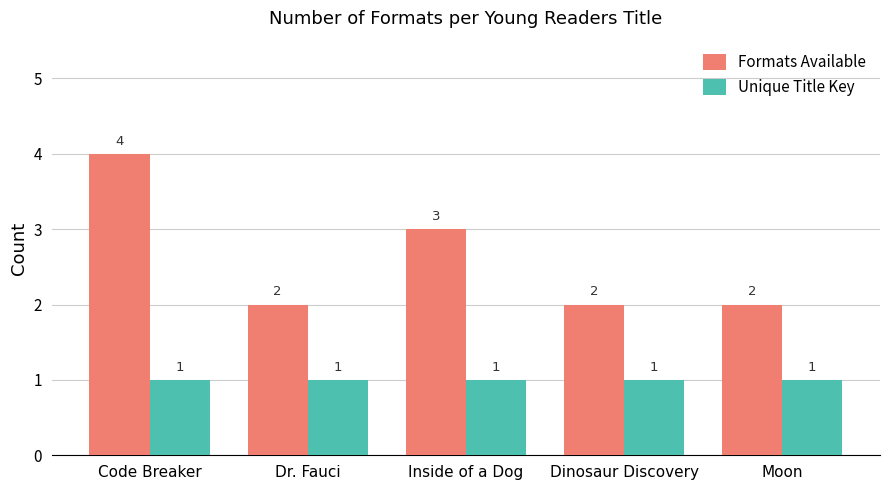

List the series in order of their peak value, highest first.

Formats Available, Unique Title Key